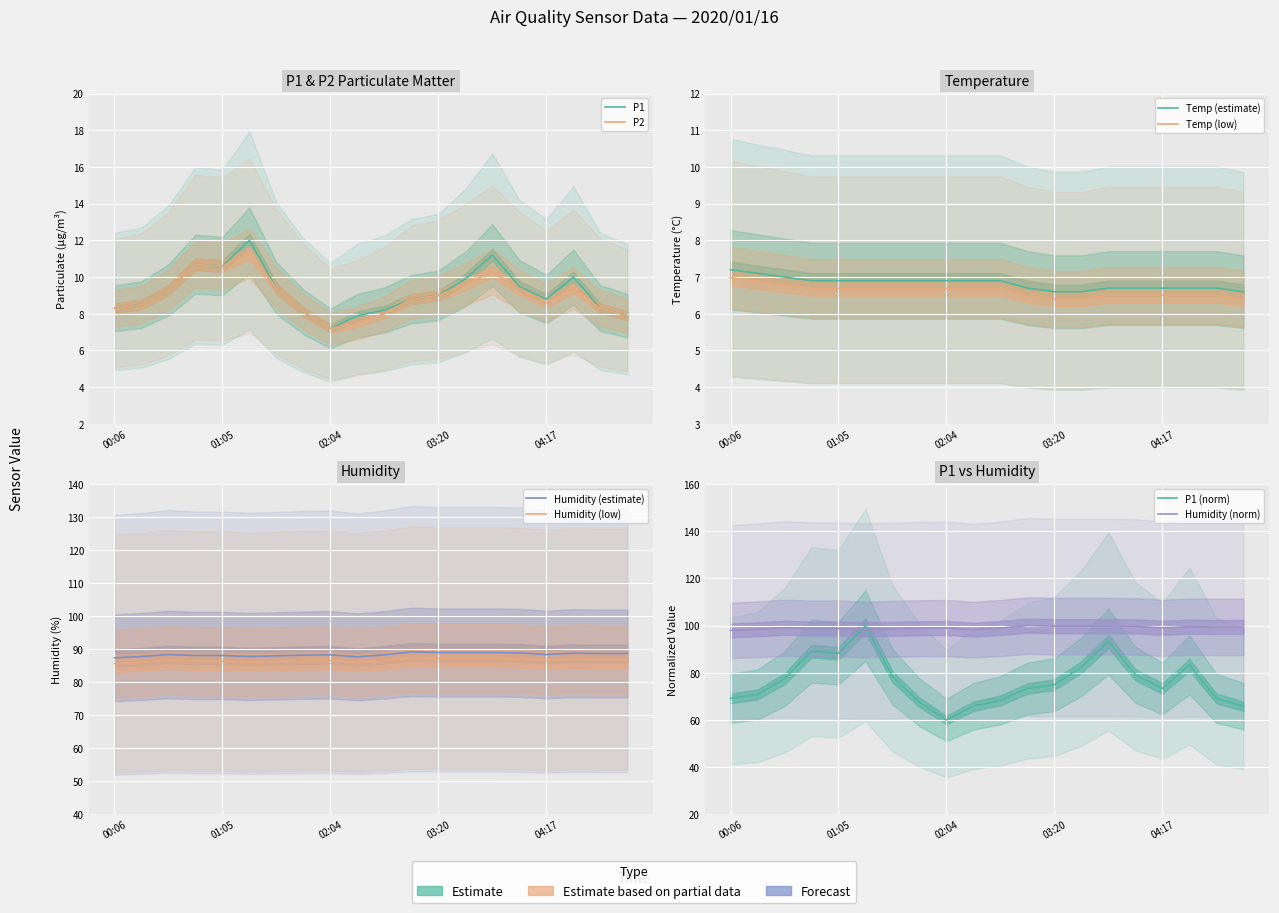

At how many categories does at least one series exceed 38?

20